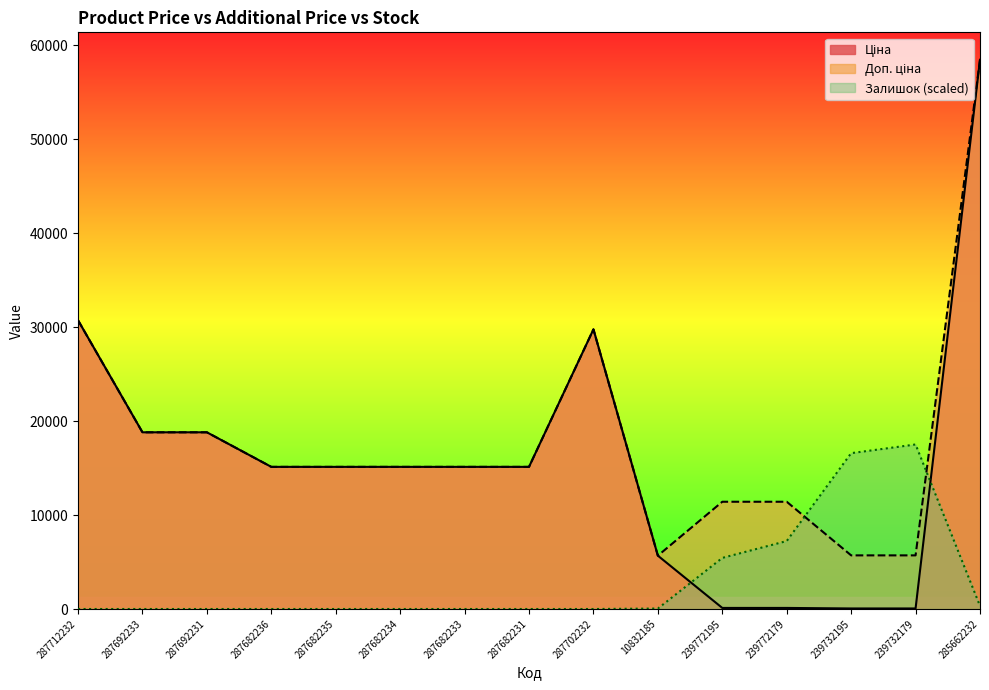

At 239732195, list the series in order from largest to smallest.

Залишок, Доп. ціна, Ціна